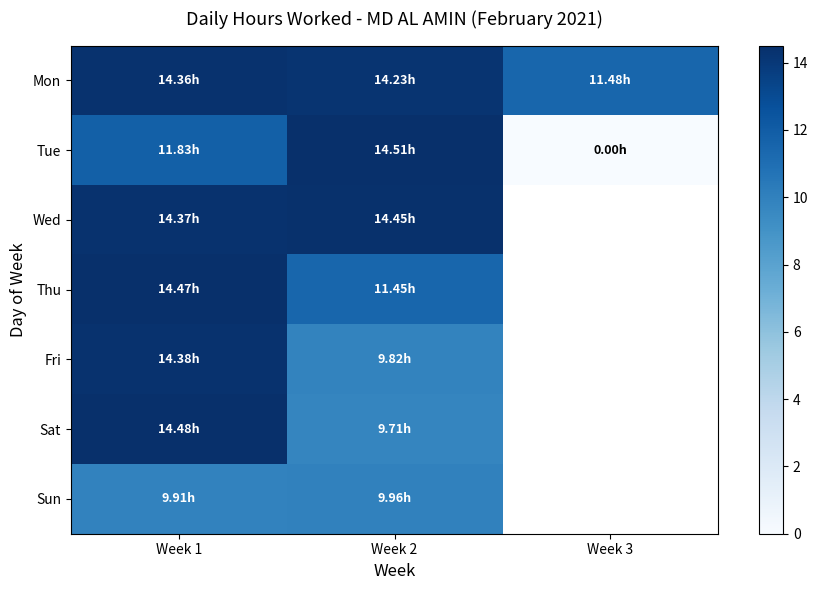

What is the approximate value of Tue at Week 2?

14.5